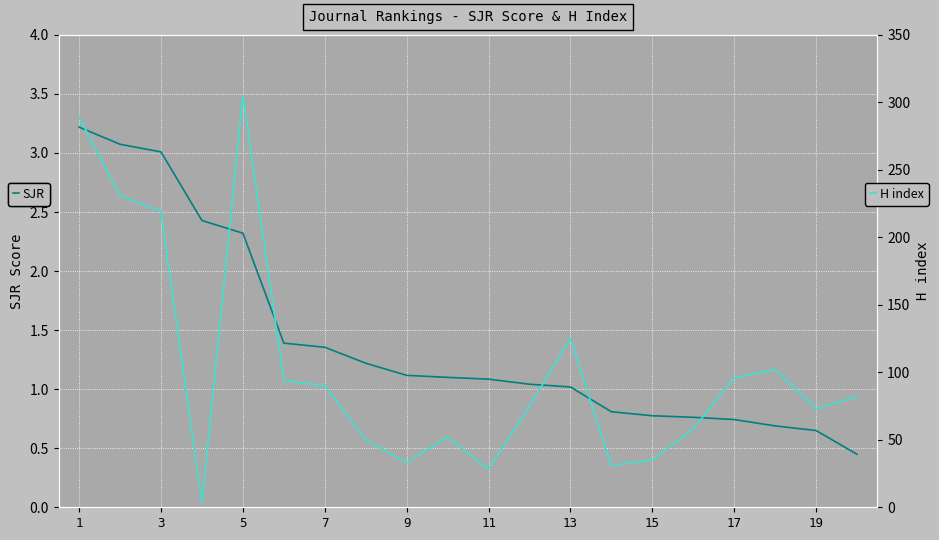

What is the maximum value for SJR?

3.2